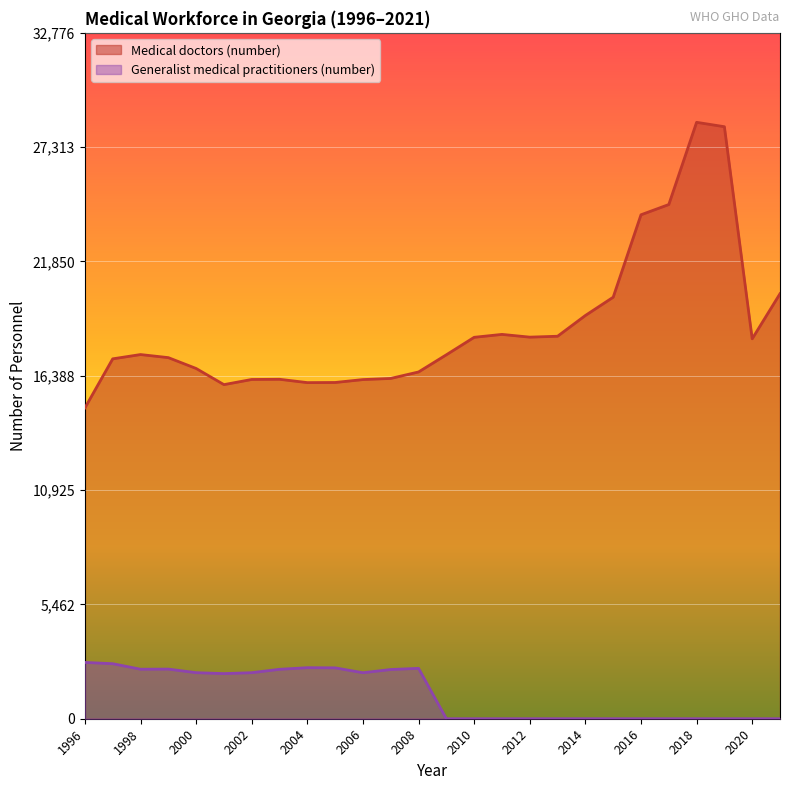

Which category has the lowest value in the Generalist medical practitioners (number) series?

2009